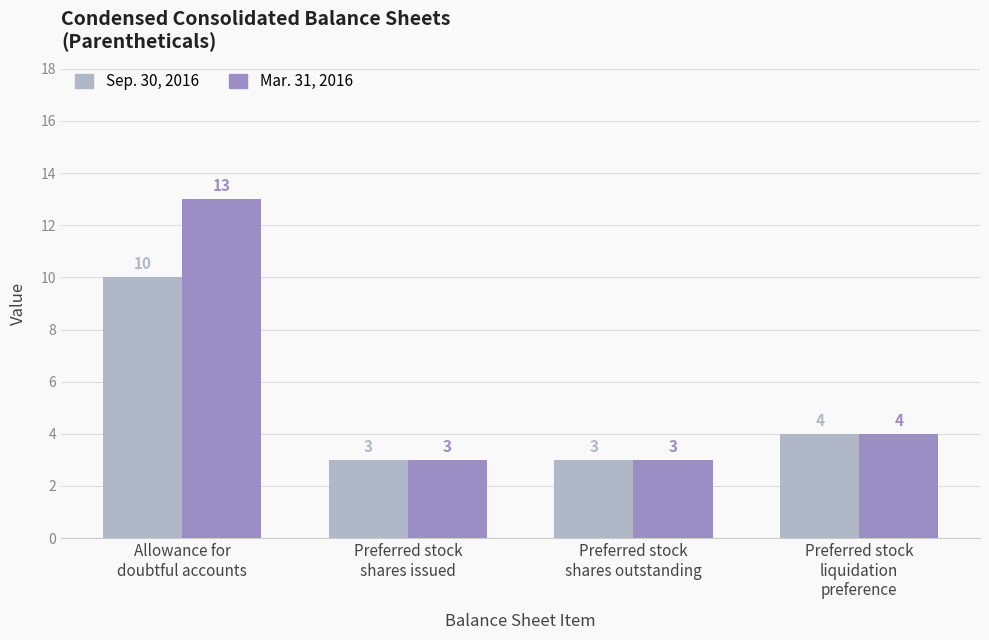

List the series in order of their overall mean, highest first.

Mar. 31, 2016, Sep. 30, 2016